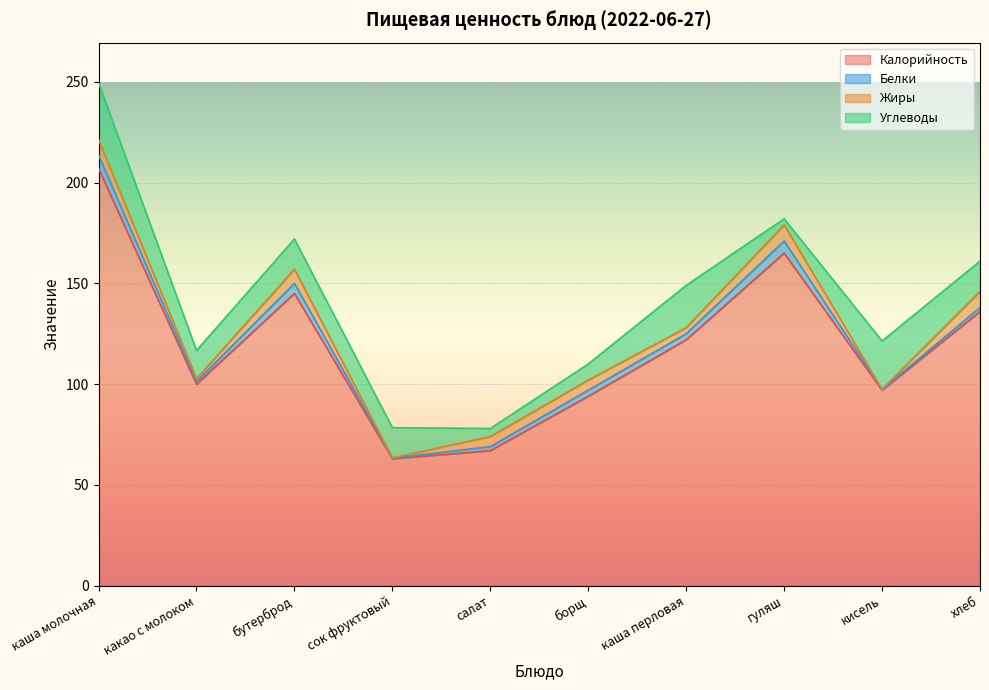

True or false: Жиры and Углеводы intersect in this chart.

True